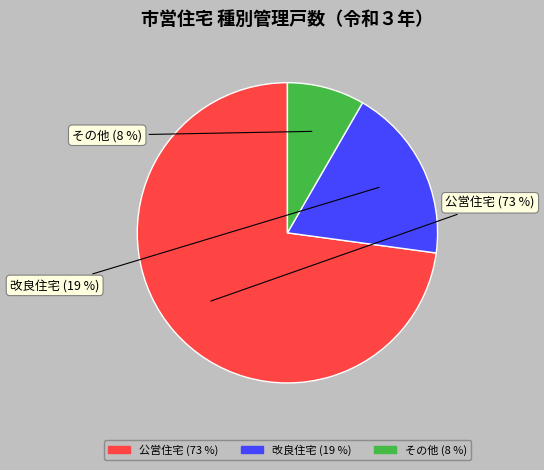

To the nearest percent, what is the difference between the その他 and 公営住宅 slice percentages?

65%